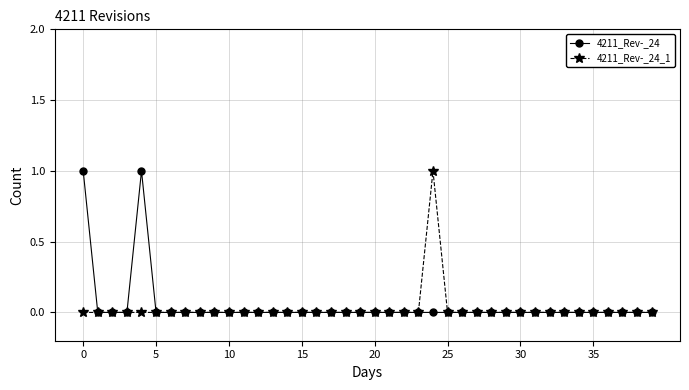

Does the chart have visible grid lines?

Yes